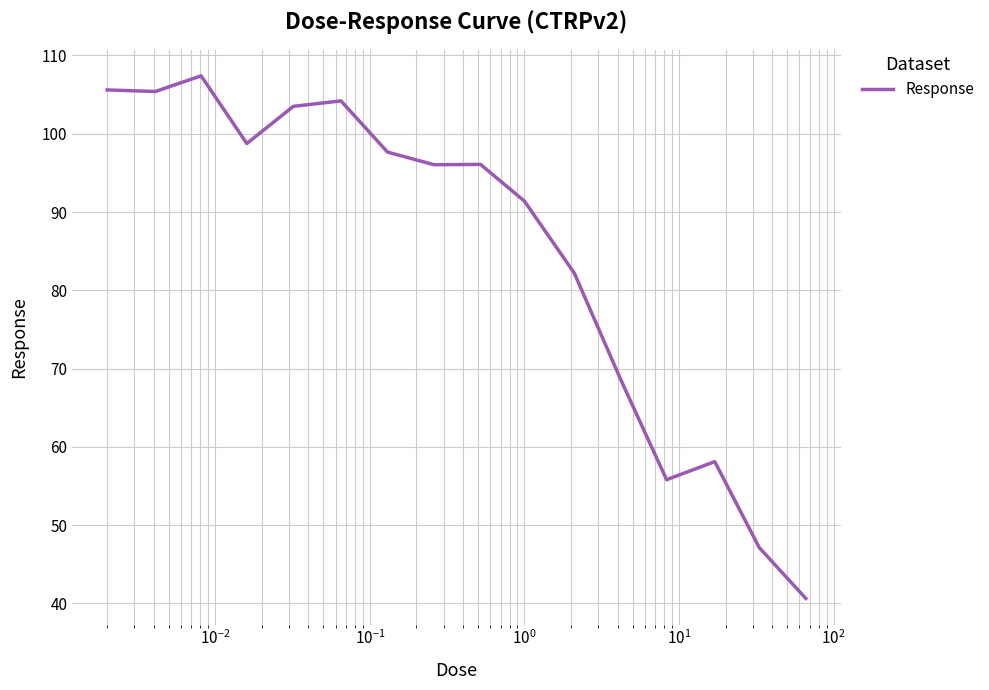

What is the difference between the maximum and minimum values?

66.8